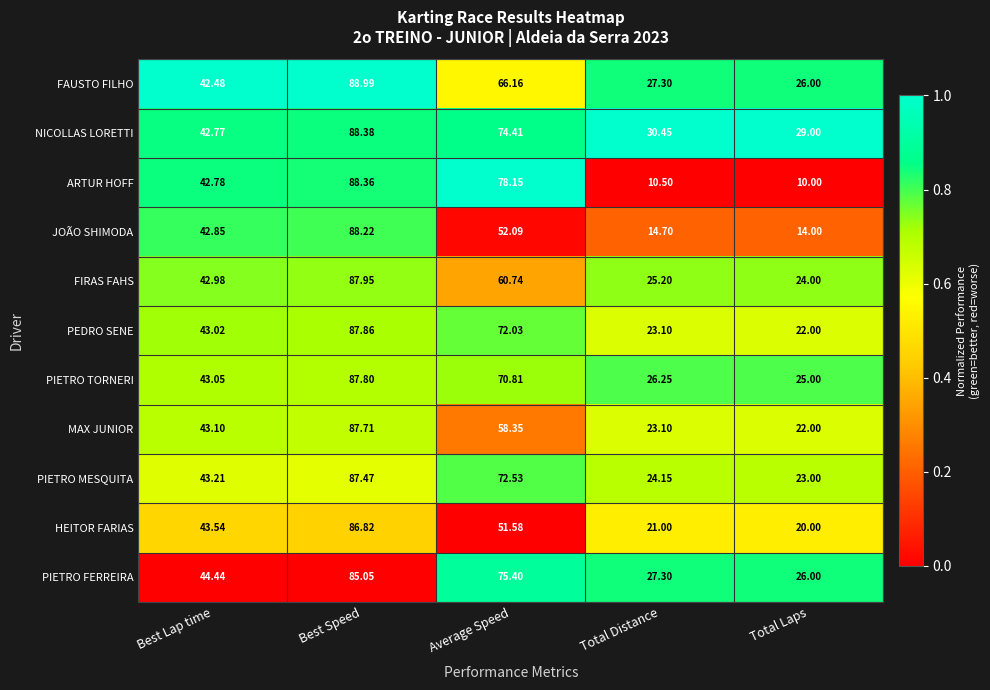

What is the spread (max minus min) of values at Total Laps?

19.0